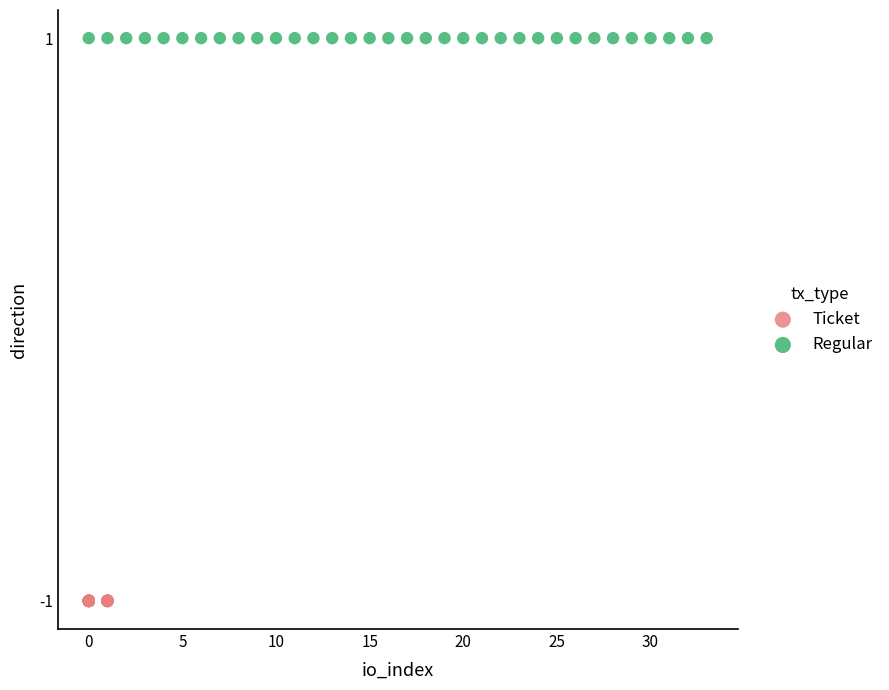

Which series reaches the minimum Y coordinate?

Ticket